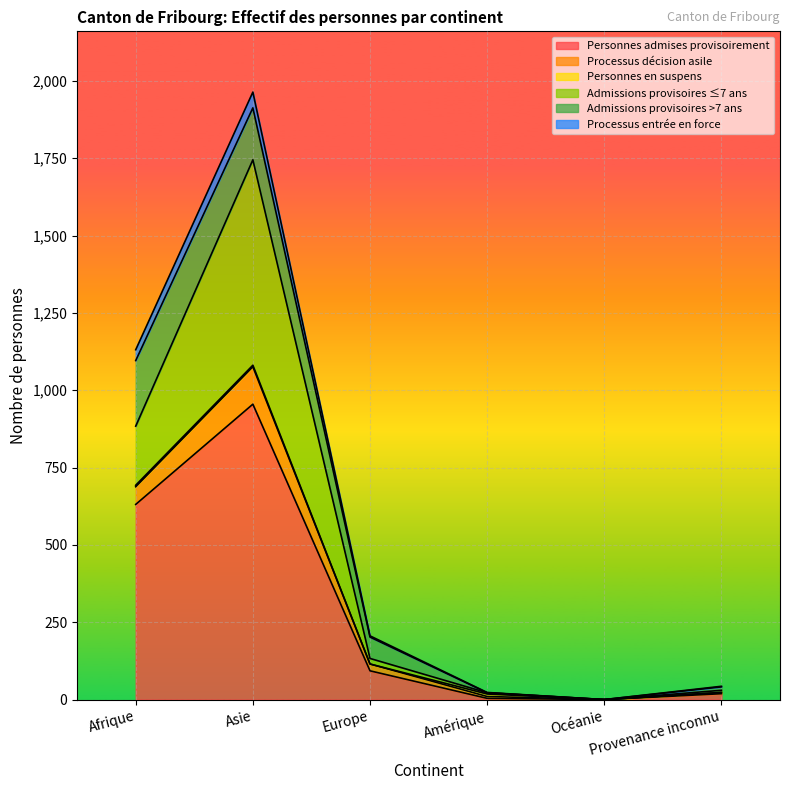

Which has a higher value, Océanie or Europe?

Europe